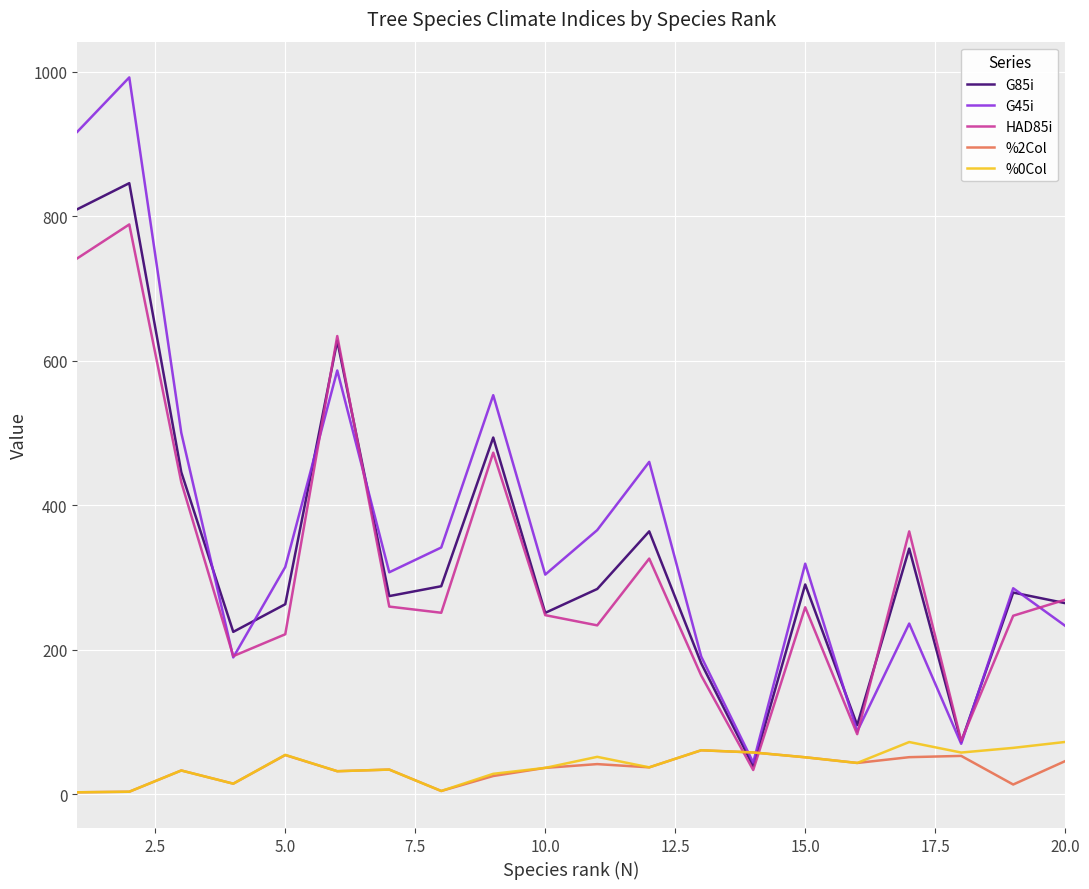

Does the chart display data point markers on the line(s)?

No